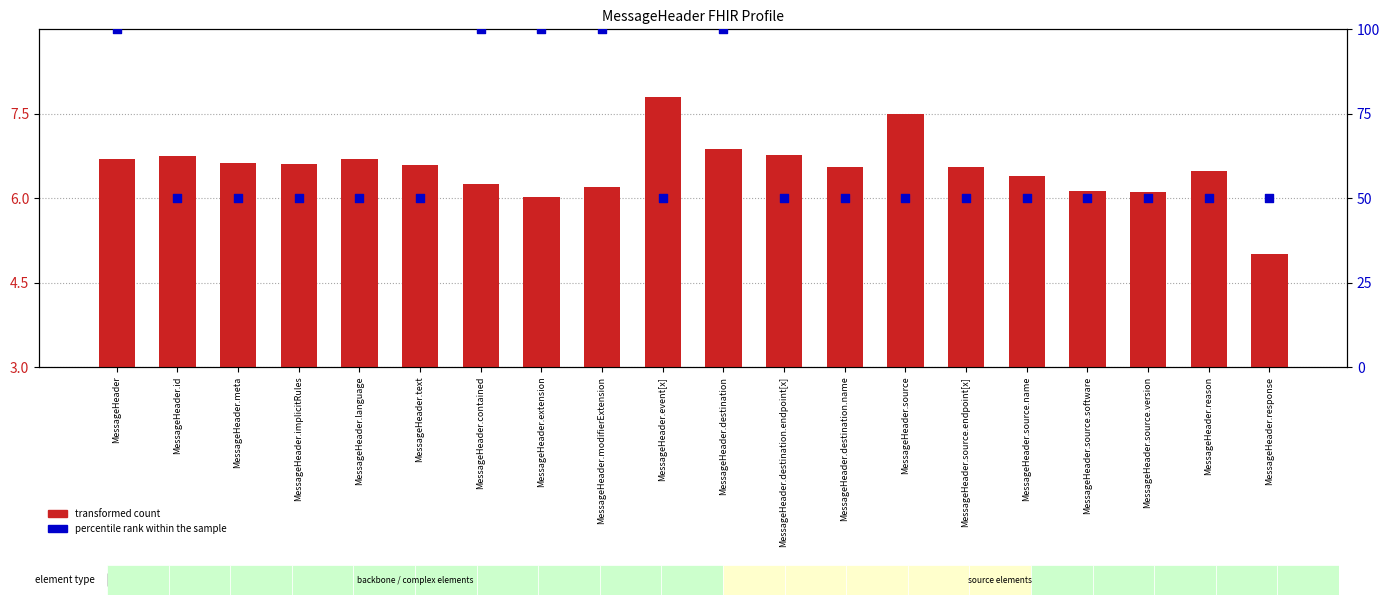

Which series contains the highest Y value?

percentile rank within the sample